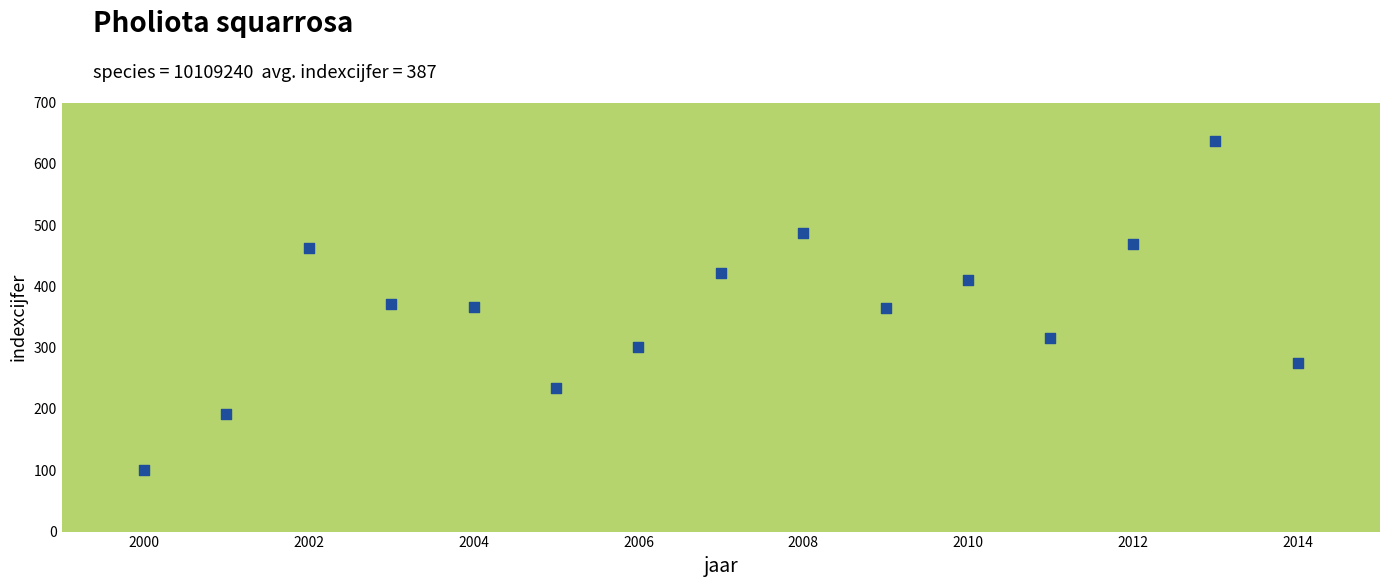

What is the range of Y values (max minus min)?

538